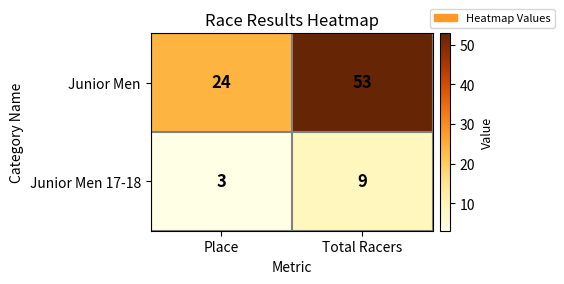

What is the total value across all series at Total Racers?

62